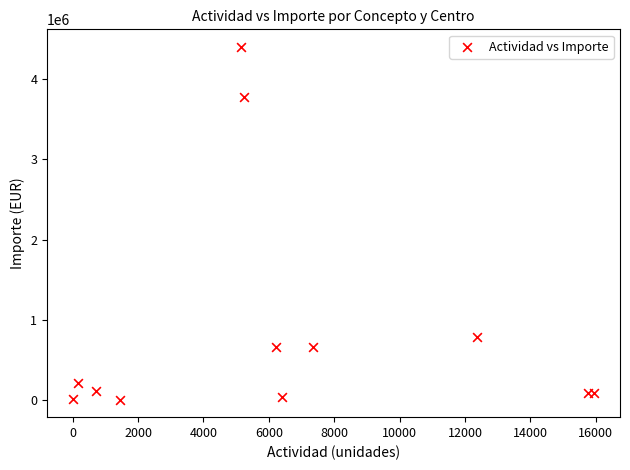

What Y value in the scatter plot is closest to 2203198?

789965.5